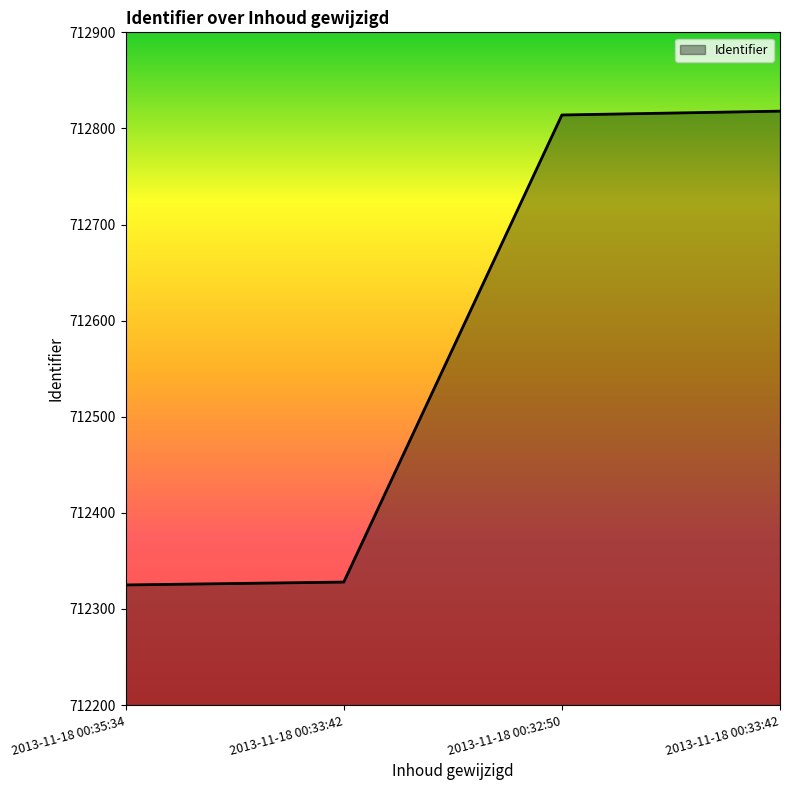

Reading left to right, extract all data points from this chart.

712325	712328	712814	712818